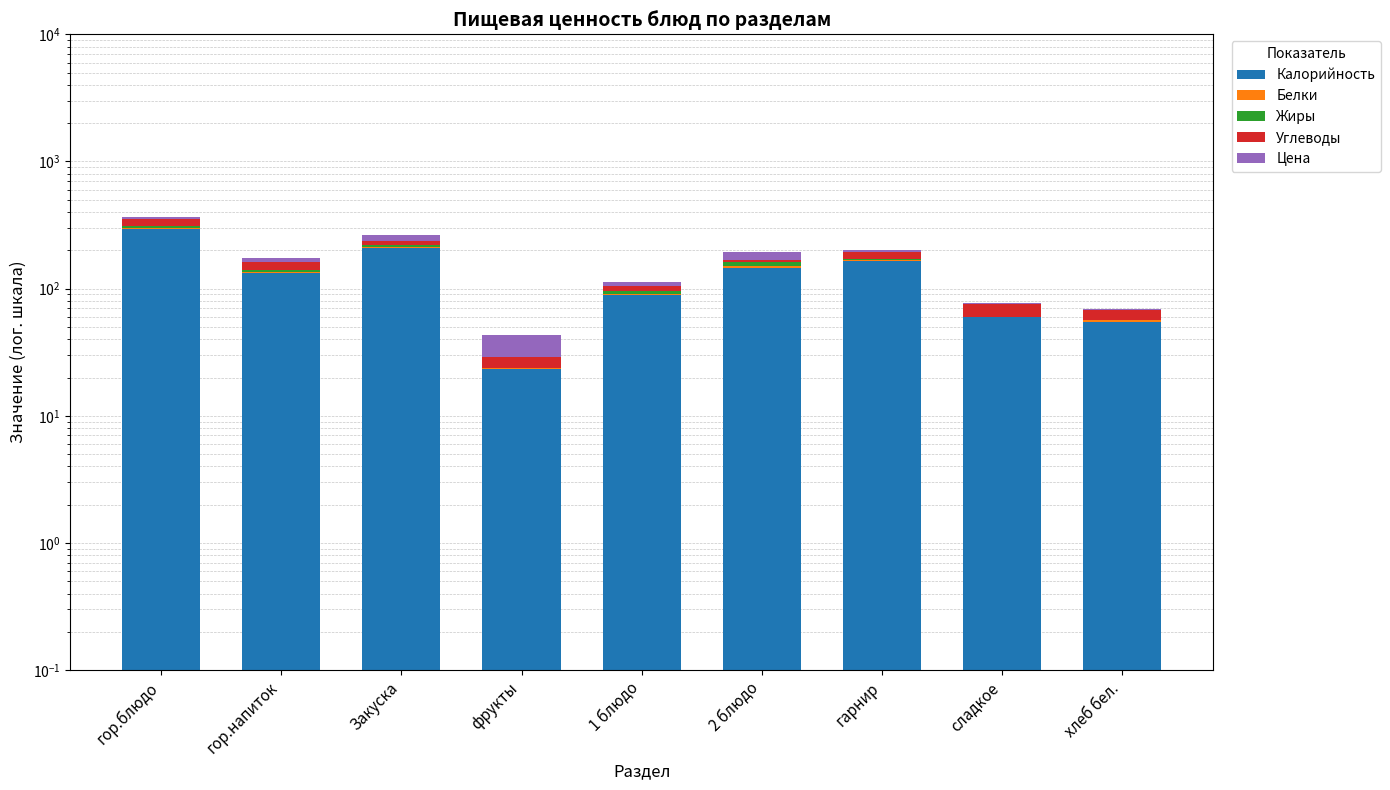

What position from the right is гор.блюдо?

9